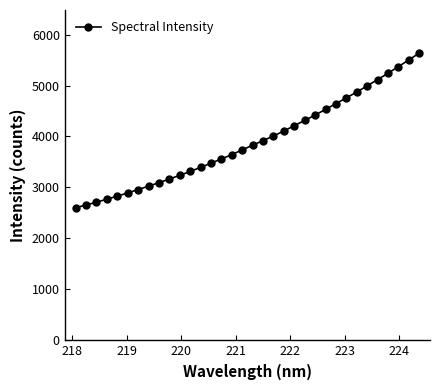

What is the maximum value shown in the chart?

5636.7